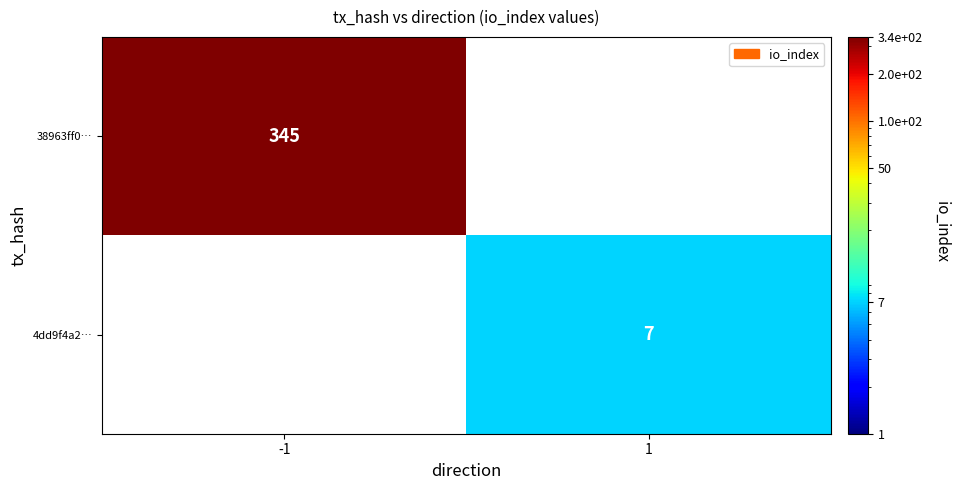

The 38963ff0… series shows 345.0 at -1. True or false?

True